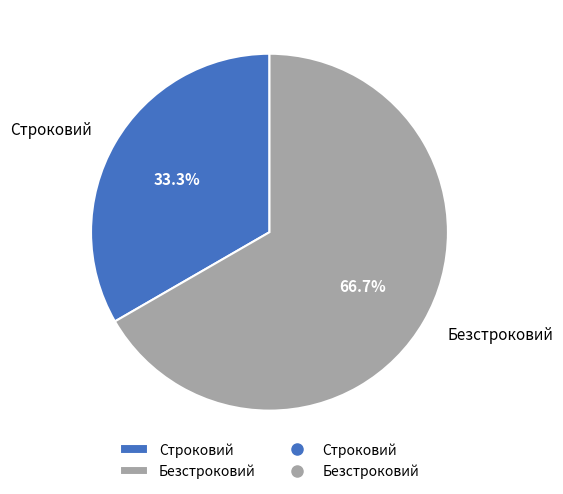

Combined, do Безстроковий and Строковий account for over 50%?

Yes